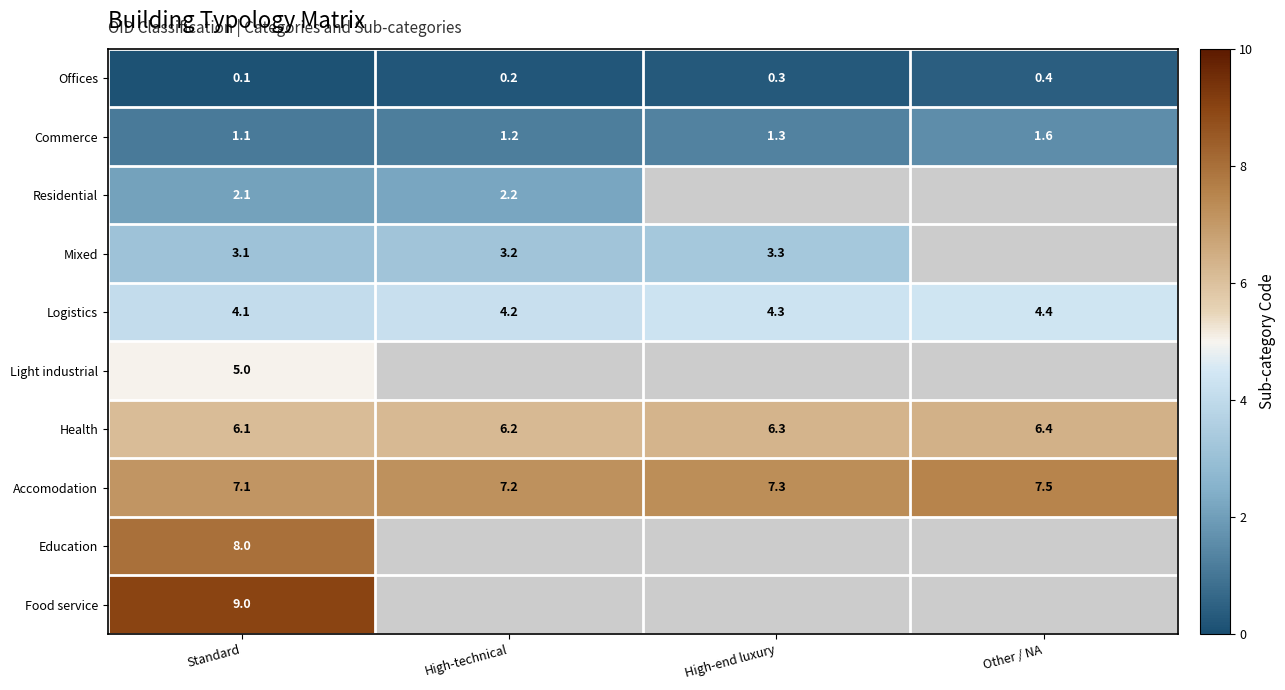

Is it true that Mixed equals 5.3 at High-technical?

False